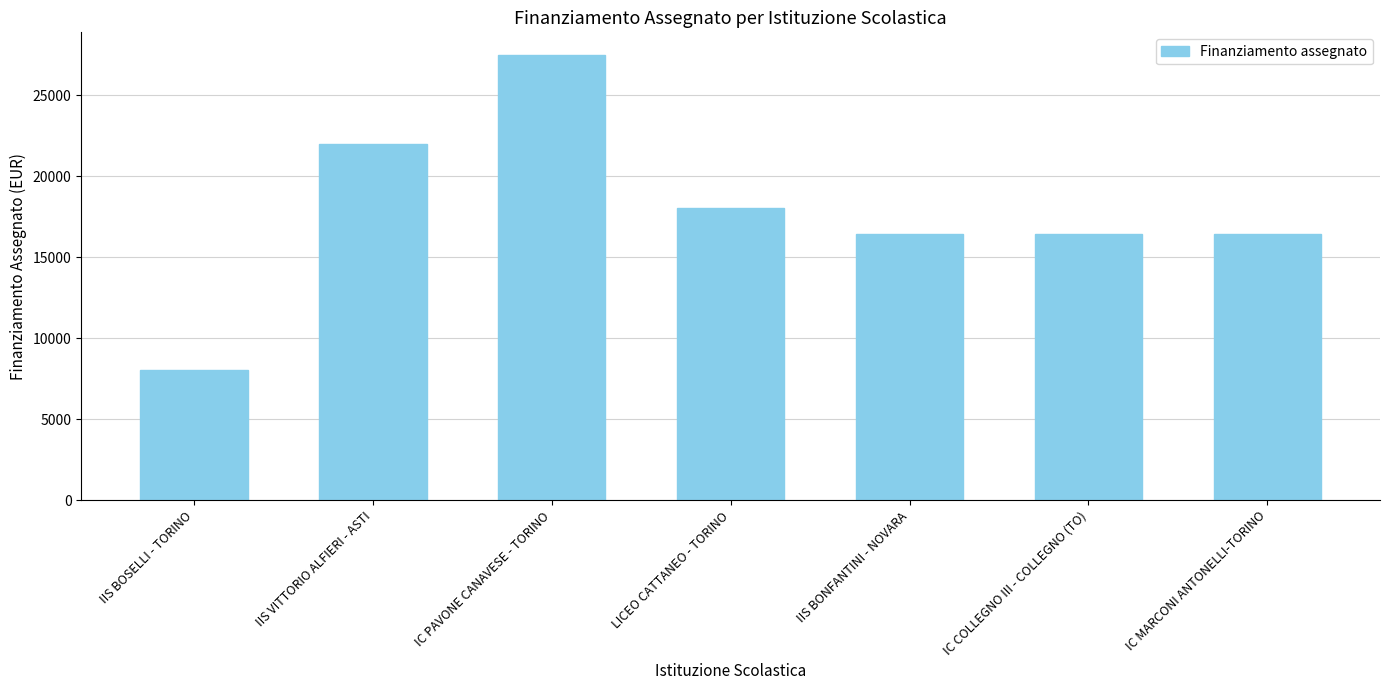

What is the difference between the maximum and second lowest values?

11049.6